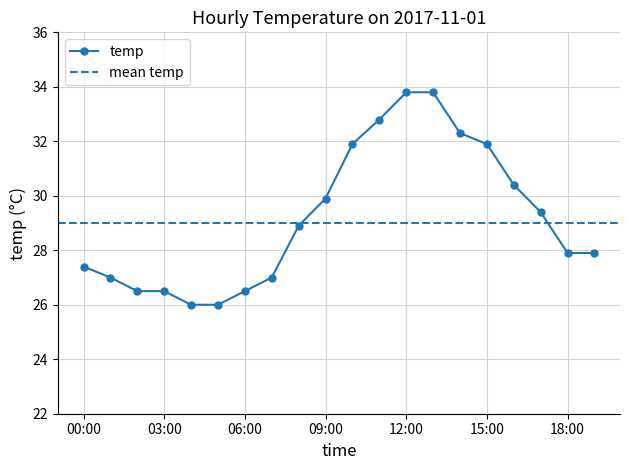

What is the average value?

29.2